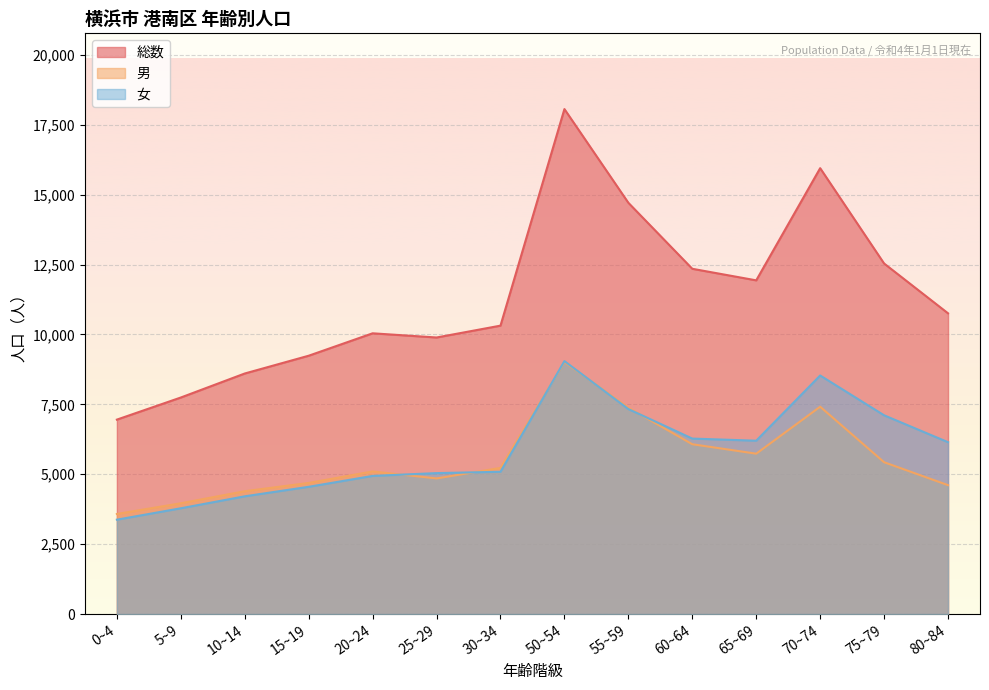

What is the minimum value shown in the chart?

3375